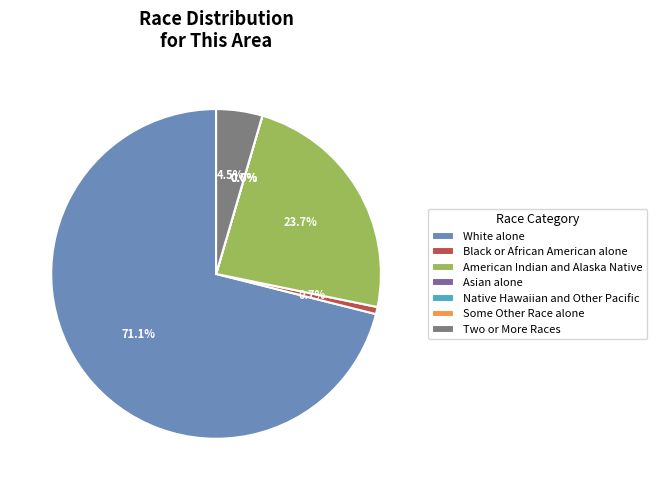

Is there any slice that represents more than half of the pie?

Yes